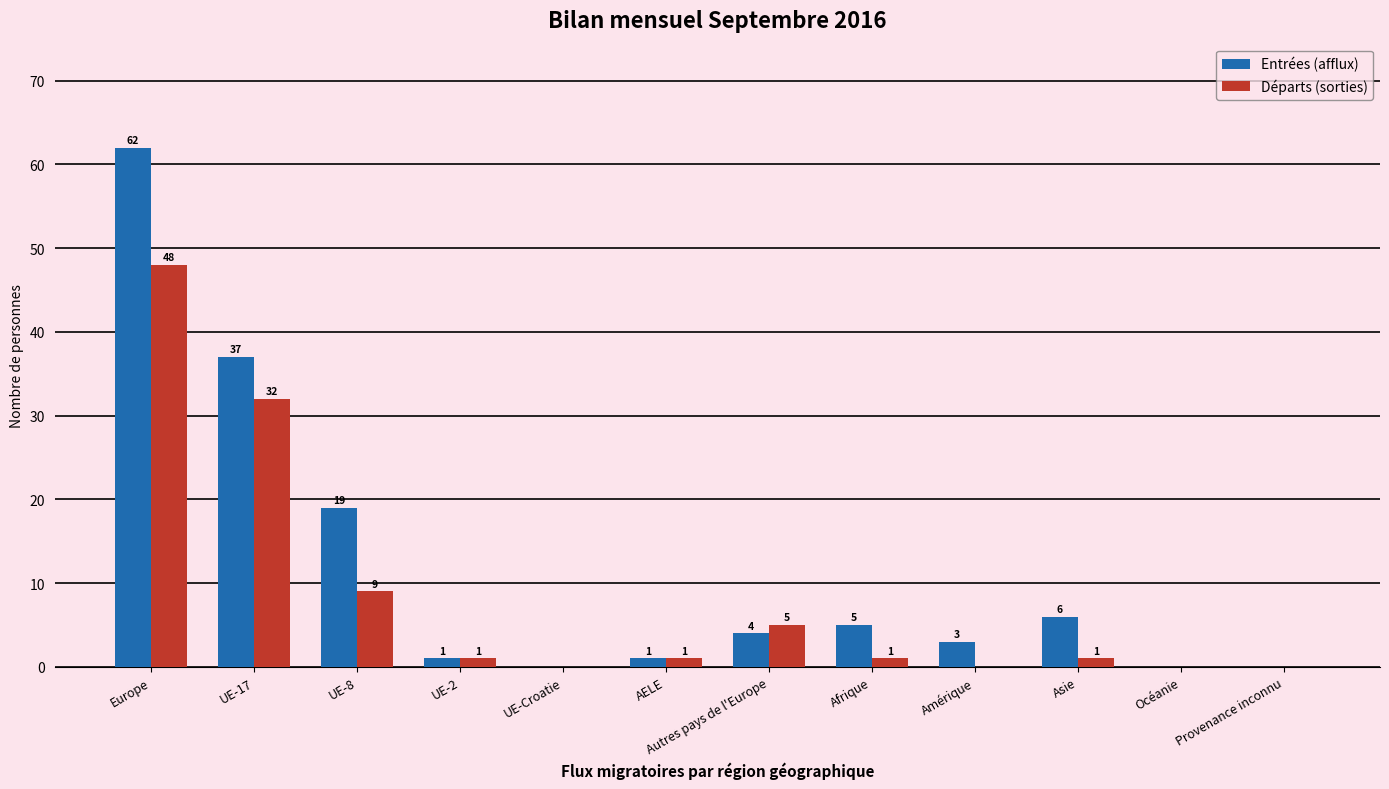

How many categories are shown in the chart?

12